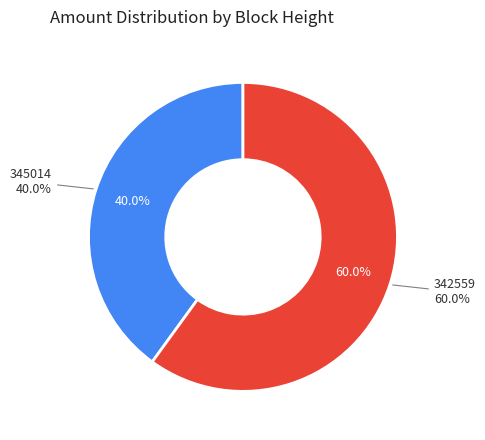

Which slice is the largest?

342559